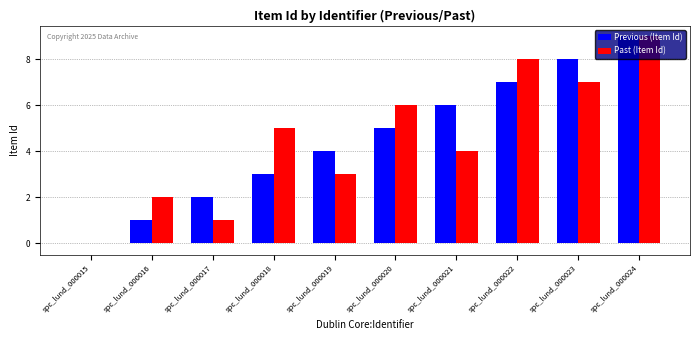

Count the number of data series in this chart.

2